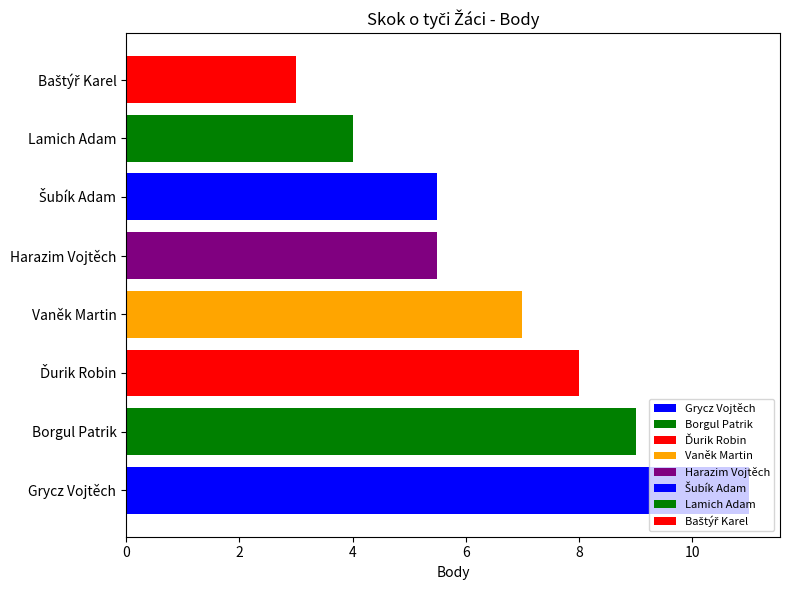

Where is the data nearest to the value 7?

Vaněk Martin